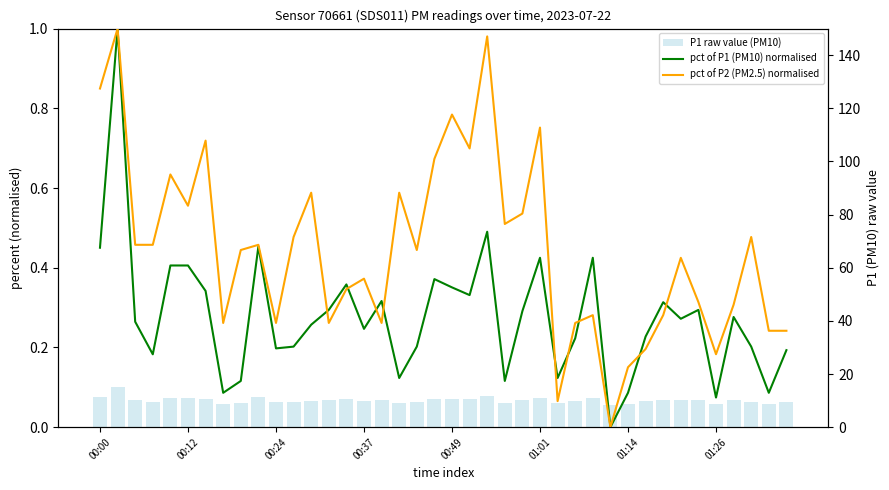

What is the label of the 12th bar from the left?

11